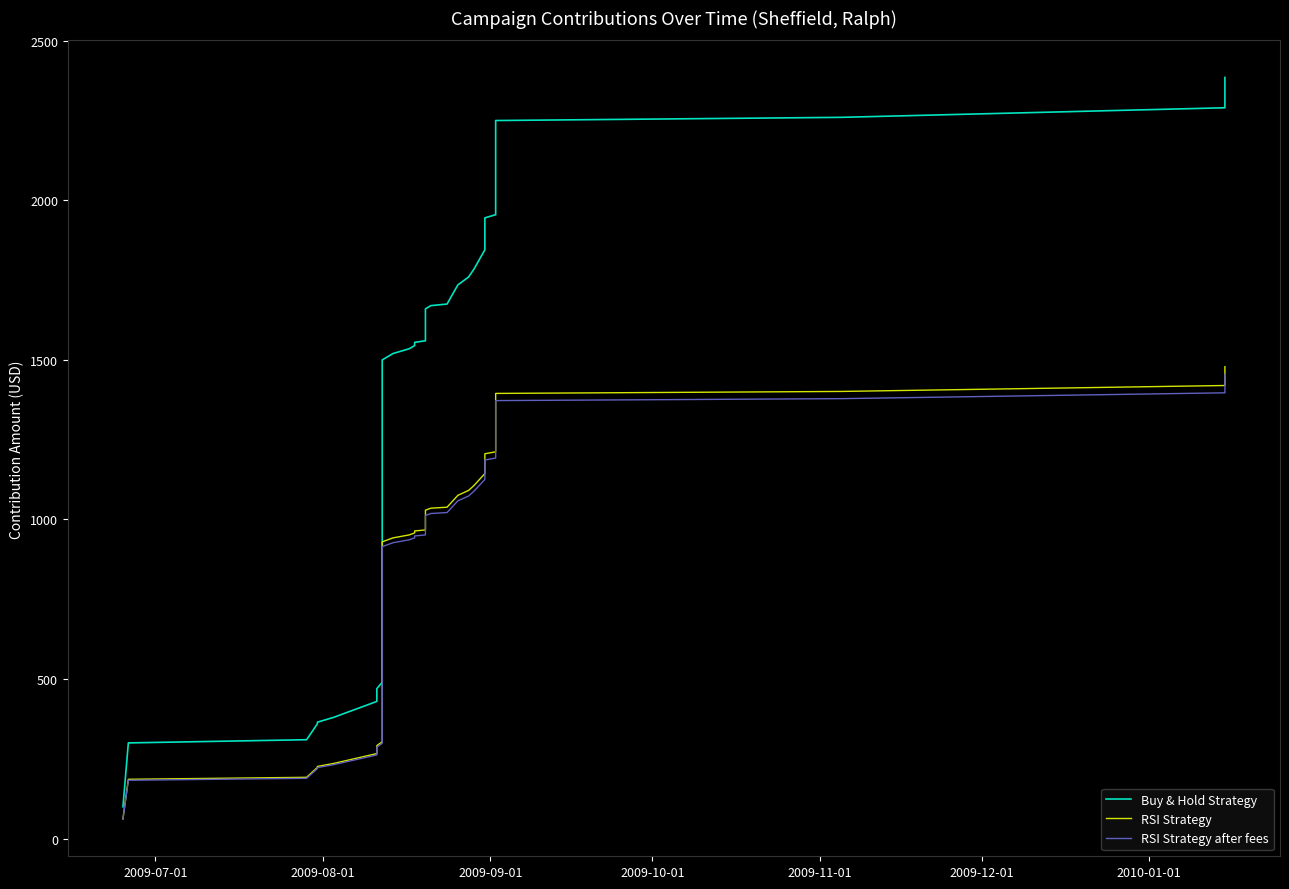

Reading right to left, transcribe all the data shown in this chart.

Buy & Hold Strategy: 2385.0	2345.0	2295.0	2290.0	2260.0	2250.0	2200.0	2150.0	2100.0	2095.0	1995.0	1975.0	1955.0	1945.0	1845.0	1785.0	1760.0	1735.0	1675.0	1670.0	1660.0	1560.0	1555.0	1545.0	1535.0	1520.0	1510.0	1500.0	1490.0	490.0	470.0	460.0	440.0	430.0	380.0	365.0	360.0	310.0	300.0	100.0
RSI Strategy: 1478.7	1453.9	1422.9	1419.8	1401.2	1395.0	1364.0	1333.0	1302.0	1298.9	1236.9	1224.5	1212.1	1205.9	1143.9	1106.7	1091.2	1075.7	1038.5	1035.4	1029.2	967.2	964.1	957.9	951.7	942.4	936.2	930.0	923.8	303.8	291.4	285.2	272.8	266.6	235.6	226.3	223.2	192.2	186.0	62.0
RSI Strategy after fees: 1454.8	1430.5	1400.0	1396.9	1378.6	1372.5	1342.0	1311.5	1281.0	1278.0	1217.0	1204.8	1192.5	1186.5	1125.5	1088.9	1073.6	1058.4	1021.8	1018.7	1012.6	951.6	948.5	942.4	936.4	927.2	921.1	915.0	908.9	298.9	286.7	280.6	268.4	262.3	231.8	222.7	219.6	189.1	183.0	61.0